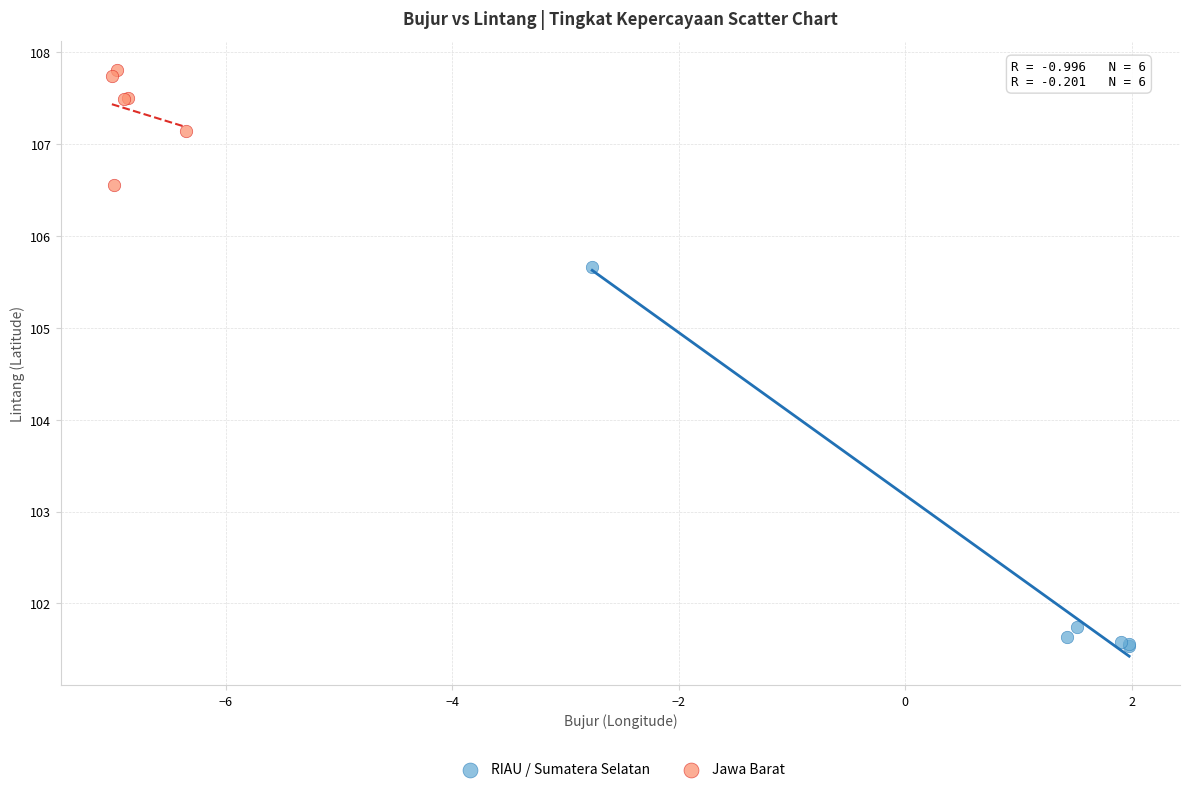

Which series reaches the minimum Y coordinate?

RIAU / Sumatera Selatan